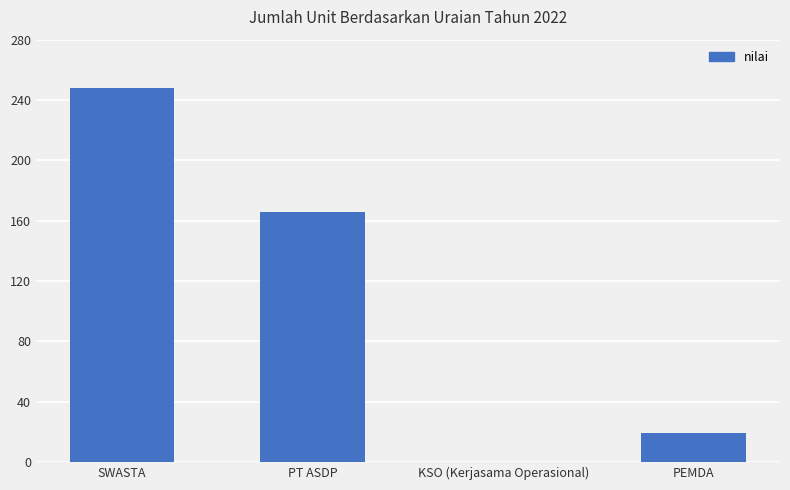

How many values are above zero?

3